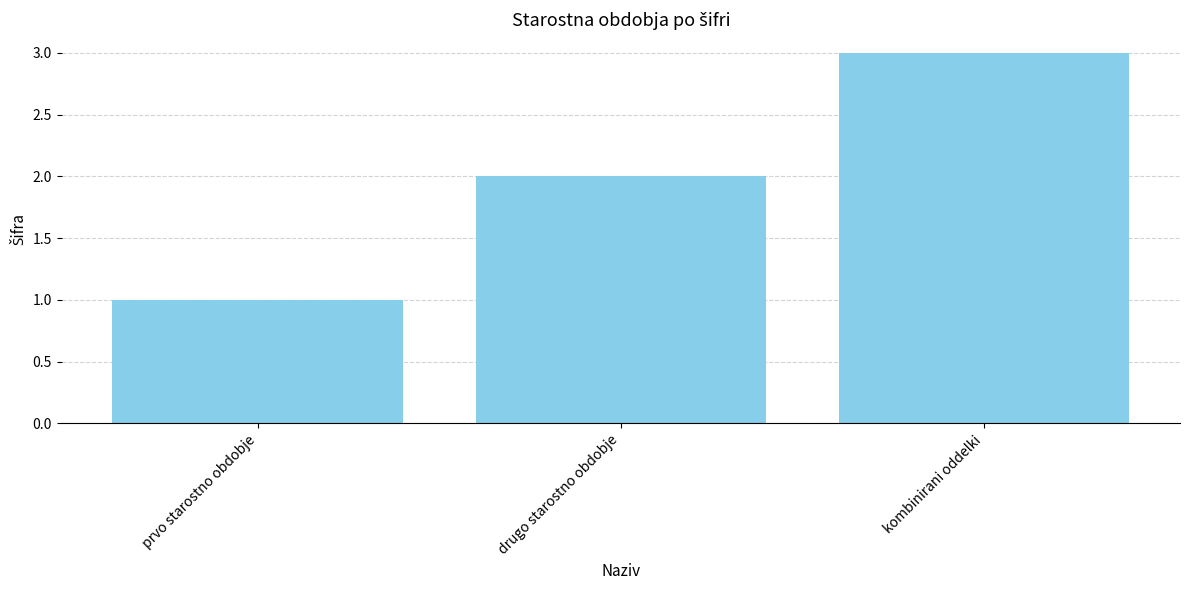

True or false: the data shows 2 at prvo starostno obdobje.

False